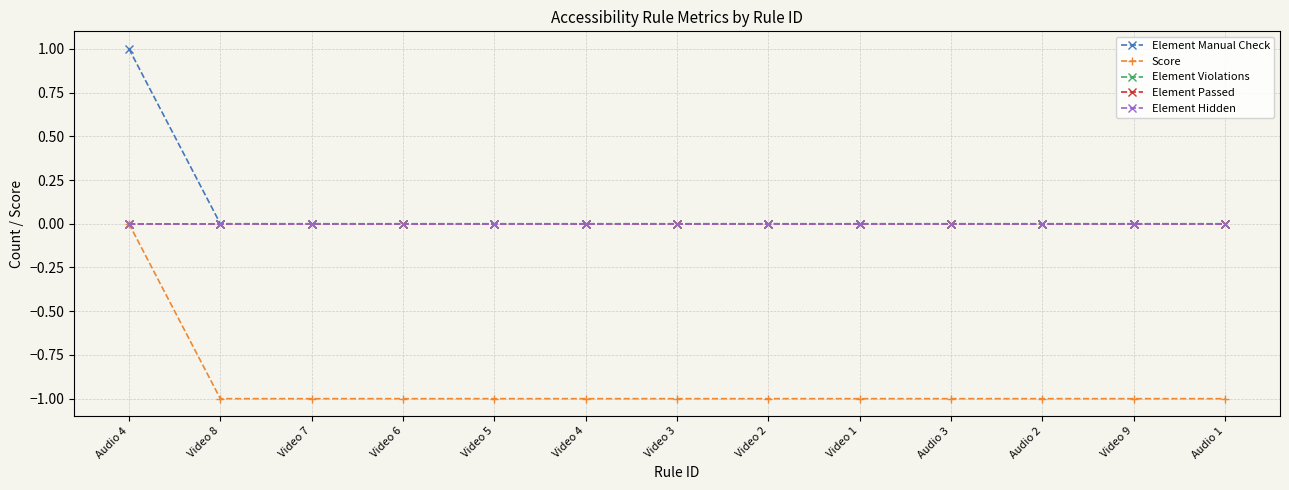

Does the chart have visible grid lines?

Yes